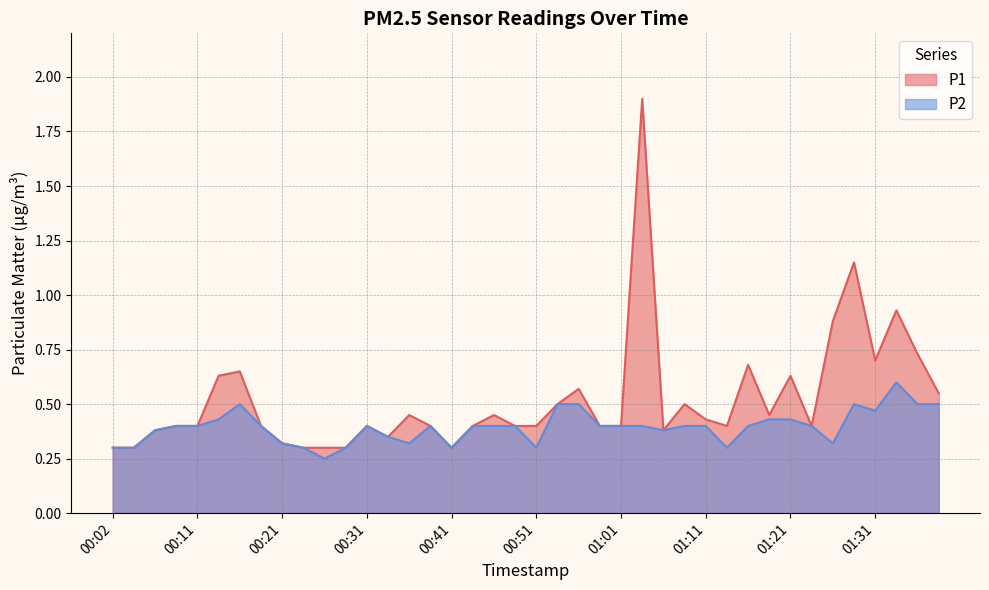

Reading right to left, transcribe all the data shown in this chart.

P1: 0.6	0.7	0.9	0.7	1.1	0.9	0.4	0.6	0.5	0.7	0.4	0.4	0.5	0.4	1.9	0.4	0.4	0.6	0.5	0.4	0.4	0.5	0.4	0.3	0.4	0.5	0.3	0.4	0.3	0.3	0.3	0.3	0.4	0.7	0.6	0.4	0.4	0.4	0.3	0.3
P2: 0.5	0.5	0.6	0.5	0.5	0.3	0.4	0.4	0.4	0.4	0.3	0.4	0.4	0.4	0.4	0.4	0.4	0.5	0.5	0.3	0.4	0.4	0.4	0.3	0.4	0.3	0.3	0.4	0.3	0.2	0.3	0.3	0.4	0.5	0.4	0.4	0.4	0.4	0.3	0.3